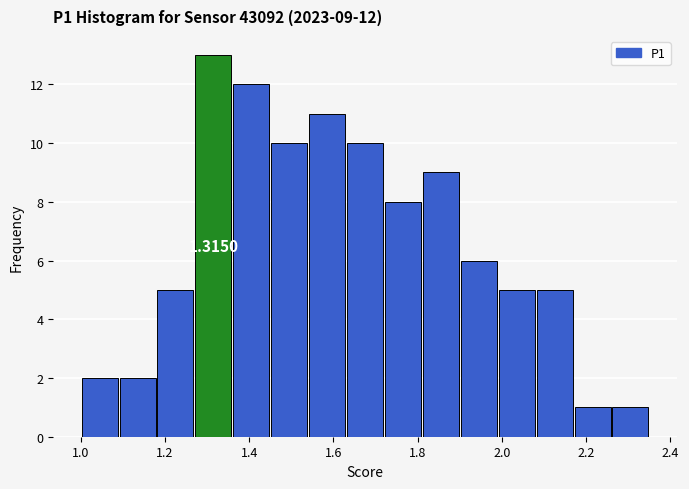

Over which range of the x-axis is the bar tallest?

1.27 to 1.36